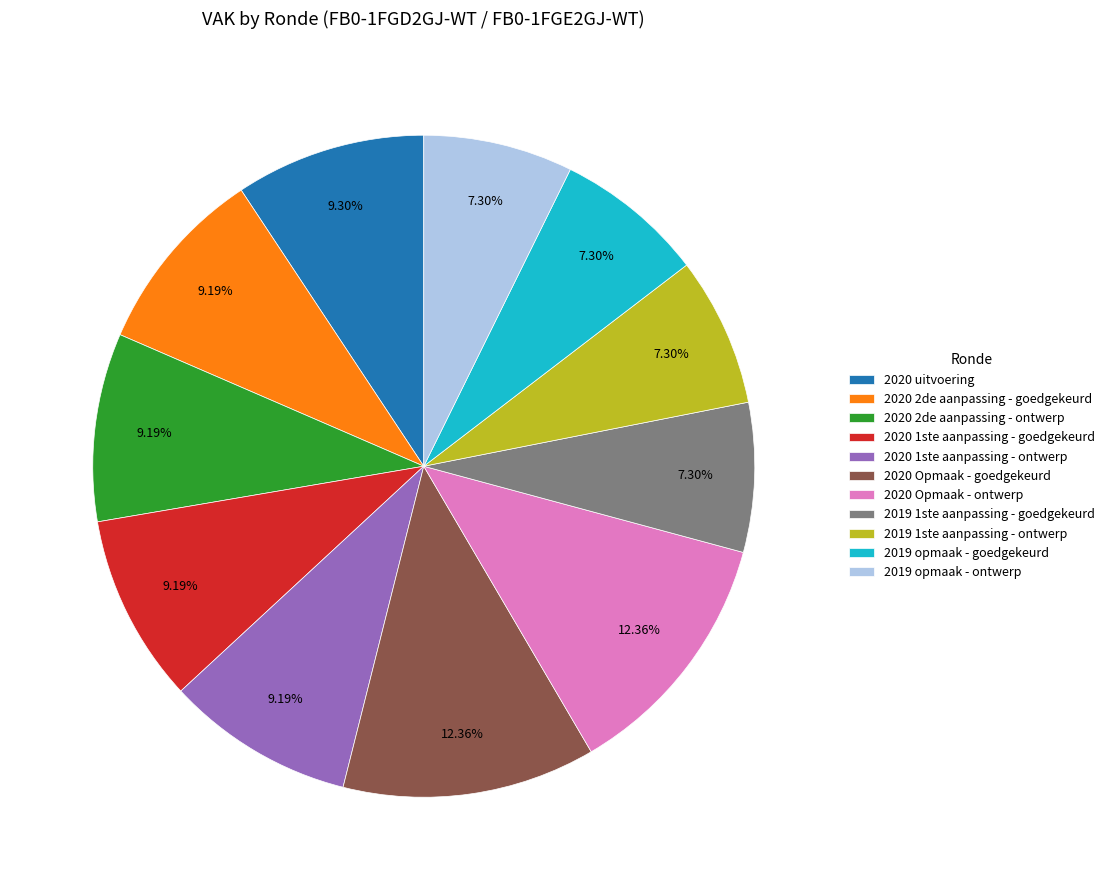

What is the ratio of the value at 2020 Opmaak - goedgekeurd to the value at 2019 opmaak - ontwerp?

1.7